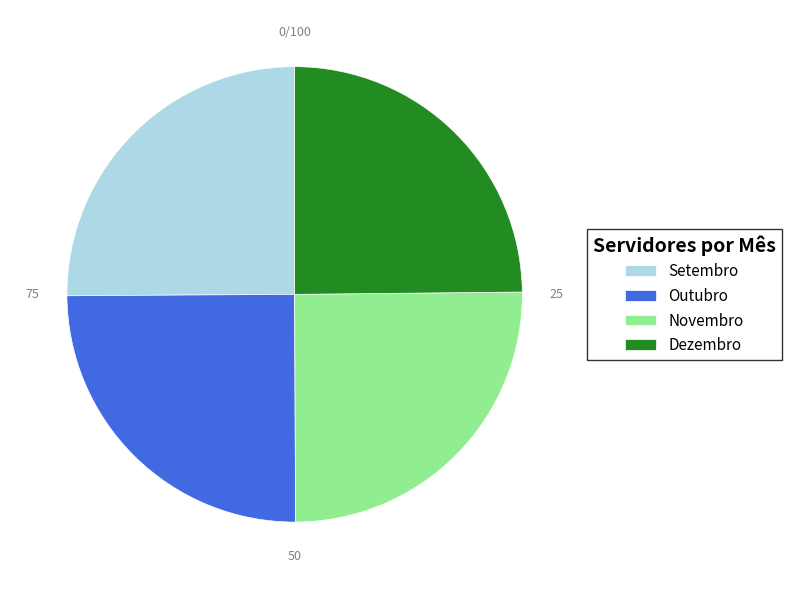

Is it true that Novembro is 19% of the pie?

False